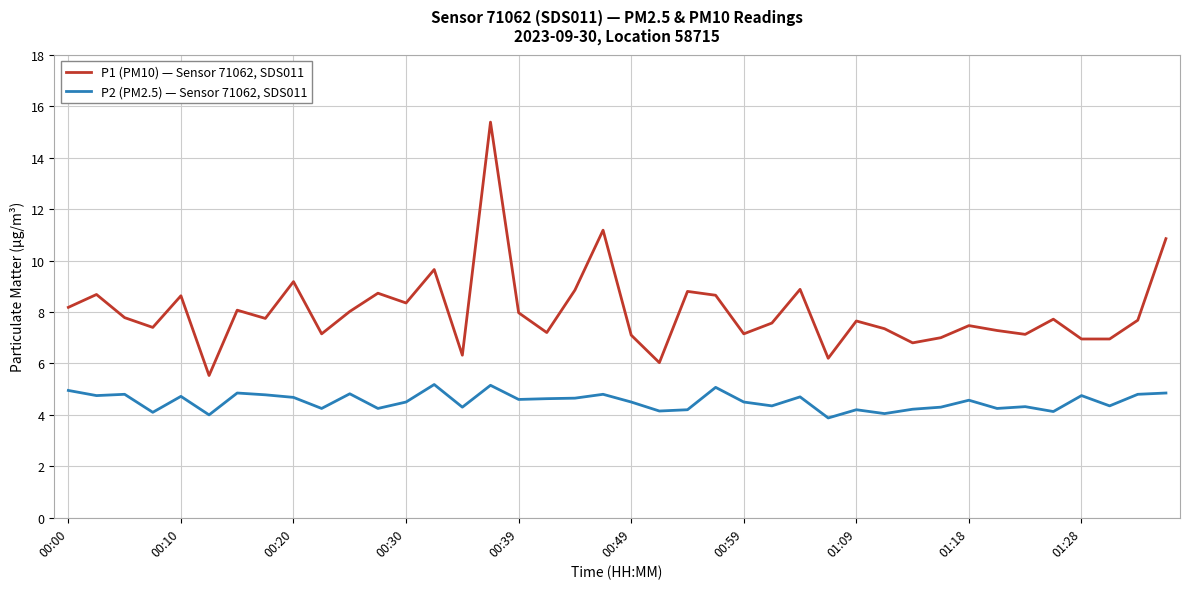

Rank the series by their maximum value, from highest to lowest.

P1 (PM10) — Sensor 71062, SDS011, P2 (PM2.5) — Sensor 71062, SDS011